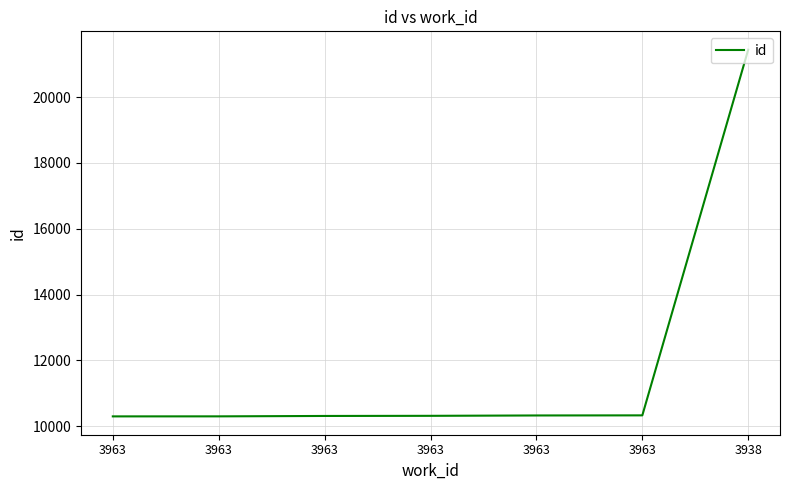

How many categories are shown in the chart?

7